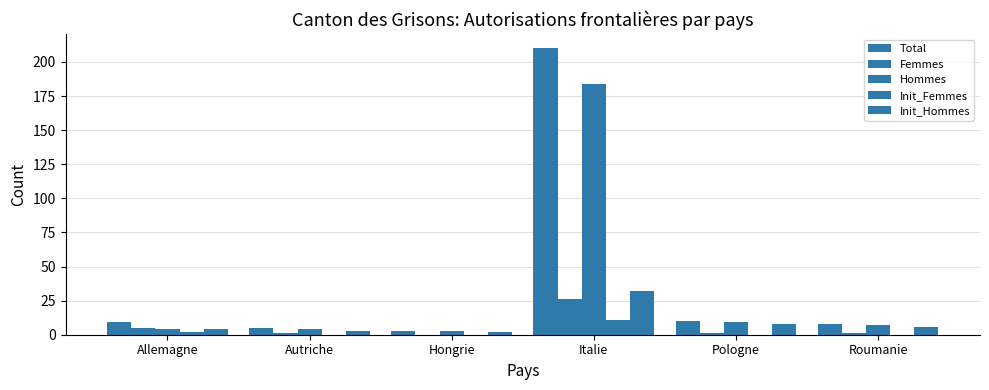

List the series in order of their peak value, highest first.

Total, Hommes, Init_Hommes, Femmes, Init_Femmes